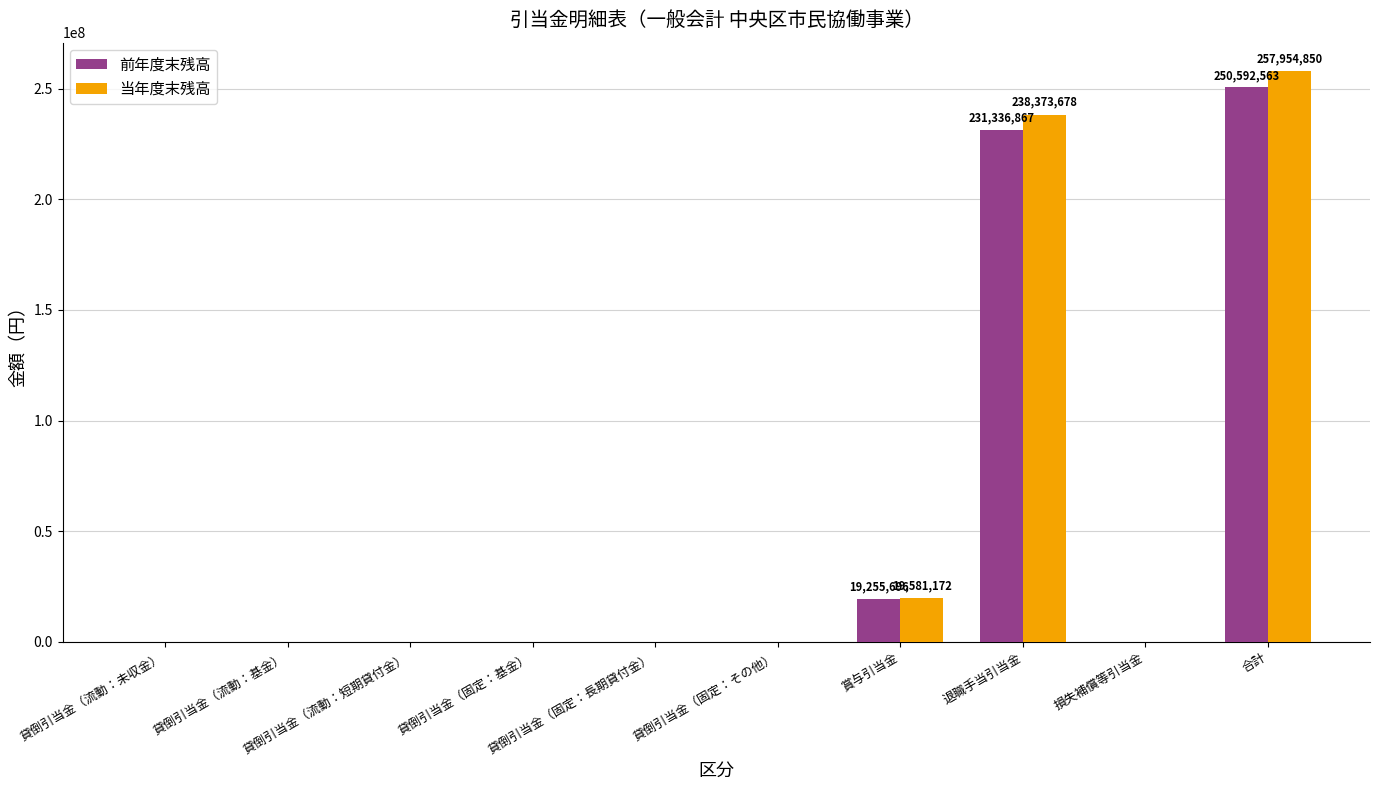

What is the maximum value shown in the chart?

257954850